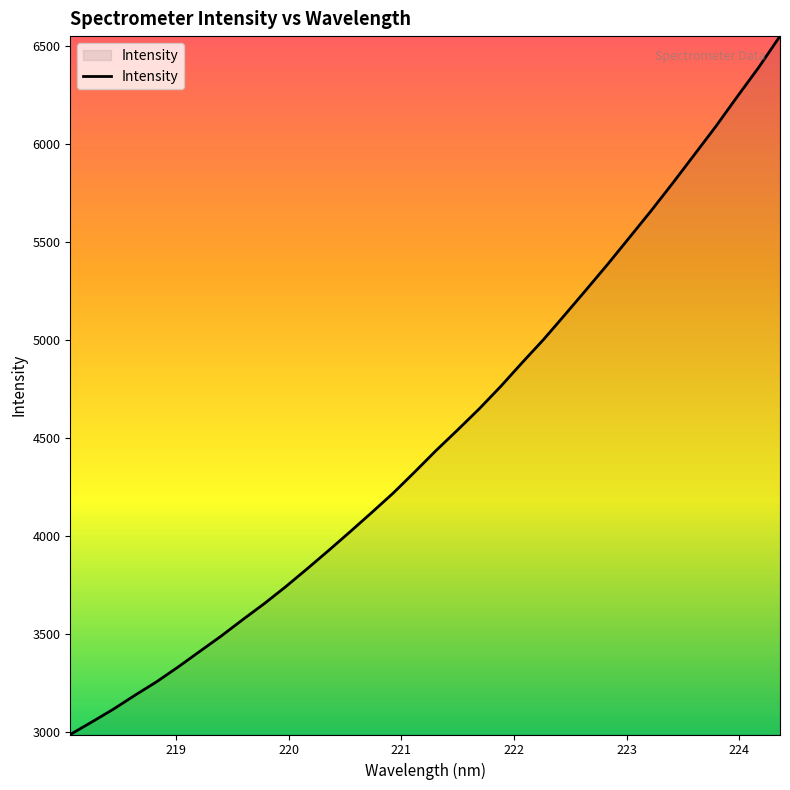

What is the maximum value shown in the chart?

6551.6